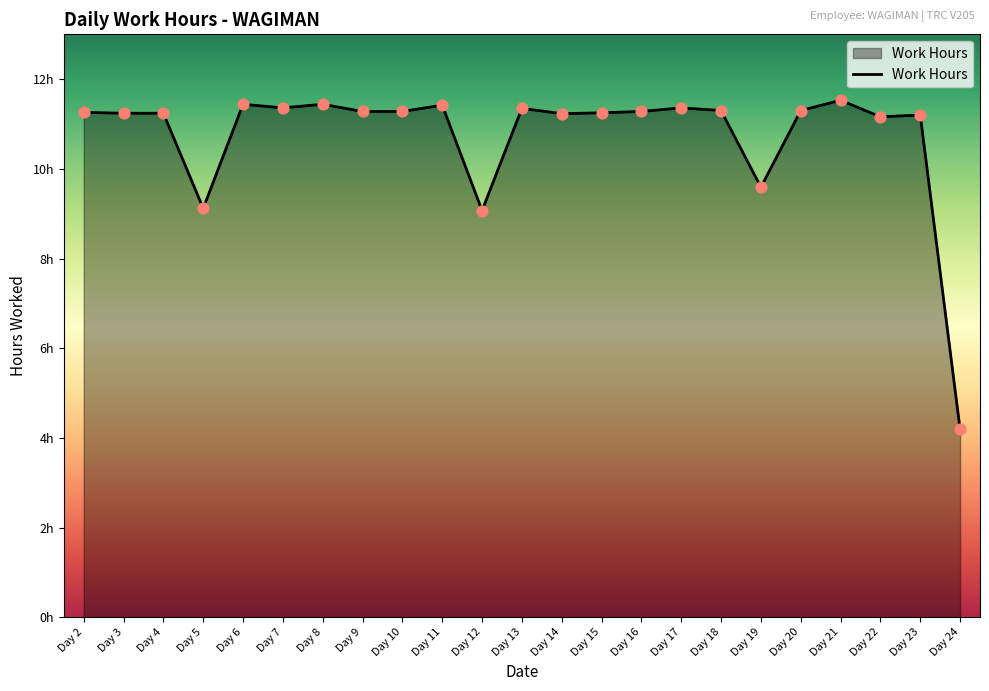

Is this an area chart (filled region under the line)?

Yes